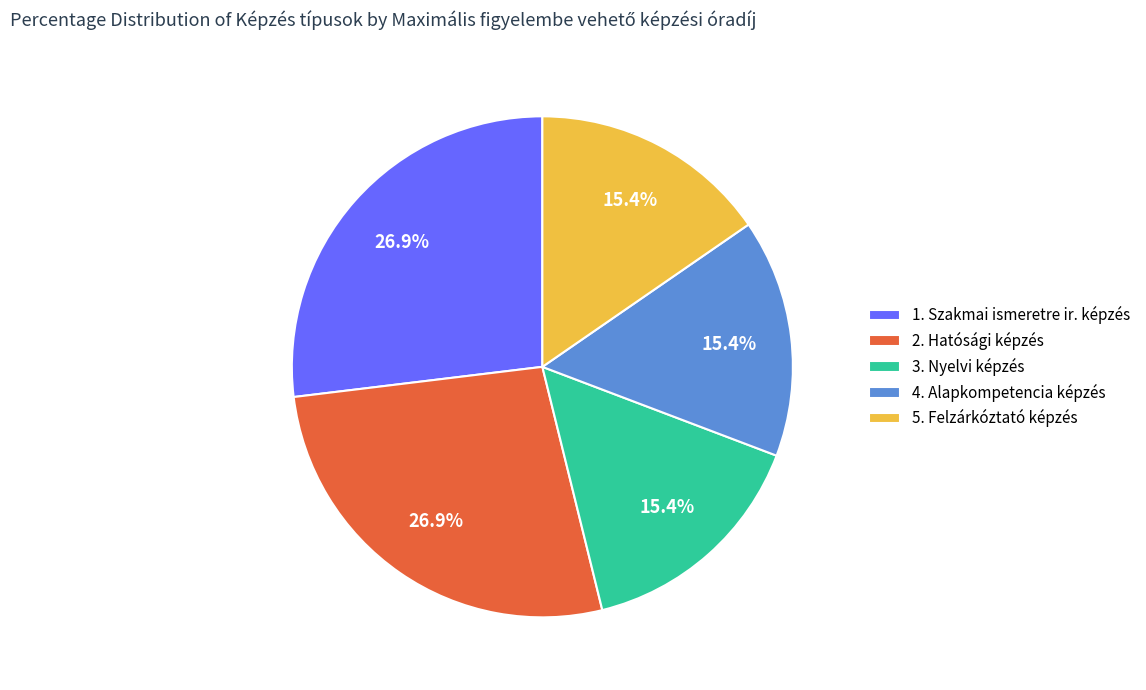

Approximately how many times larger is the value at 3. Nyelvi képzés compared to 4. Alapkompetencia képzés?

1.0